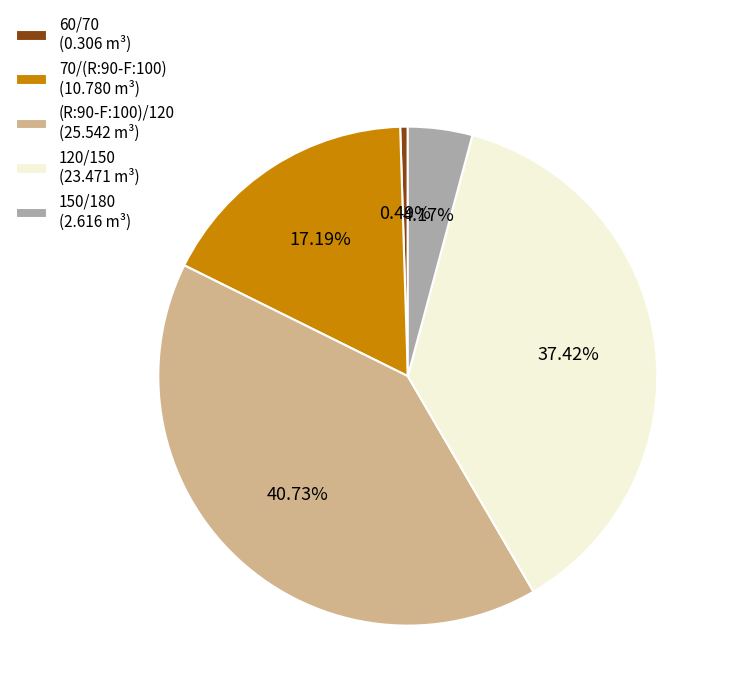

Is there a majority slice in this chart?

No